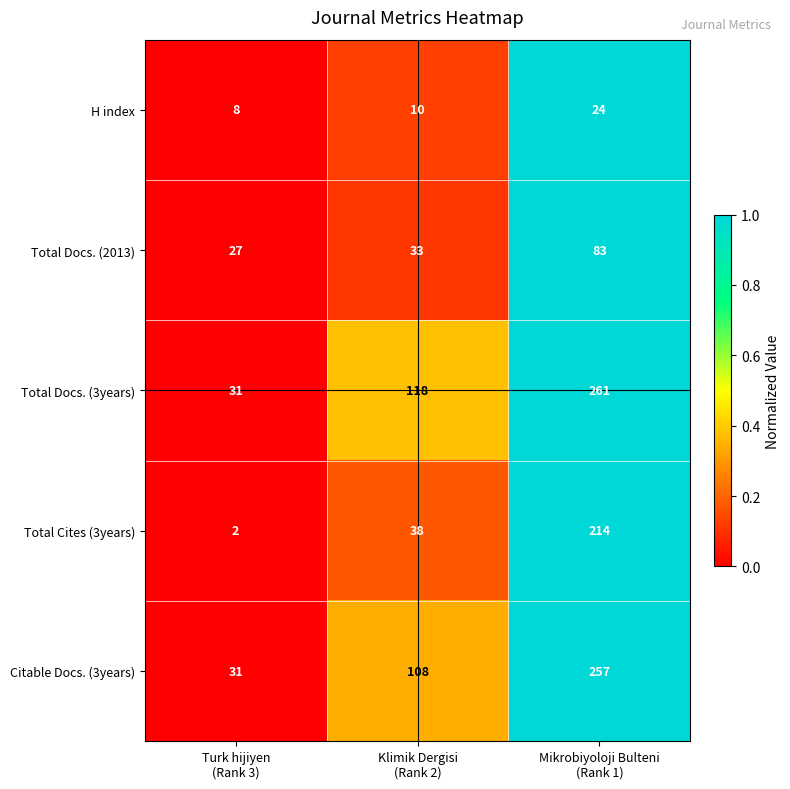

Reading left to right, transcribe all the data shown in this chart.

H index: 8	10	24
Total Docs. (2013): 27	33	83
Total Docs. (3years): 31	118	261
Total Cites (3years): 2	38	214
Citable Docs. (3years): 31	108	257